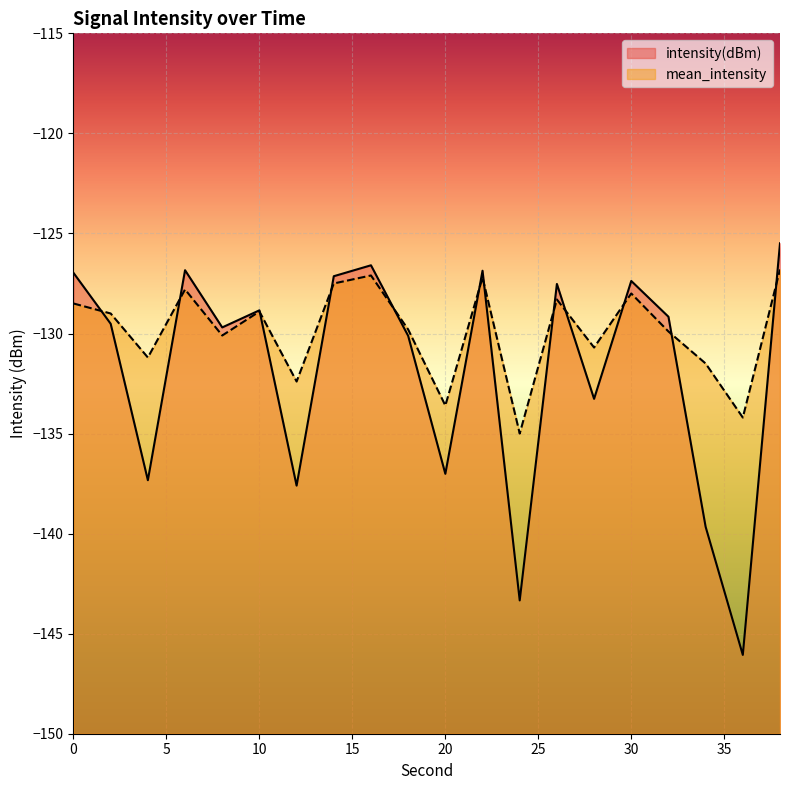

List the labels in order of mean_intensity value, smallest first.

24, 36, 20, 12, 34, 4, 28, 8, 32, 18, 2, 10, 0, 26, 30, 6, 14, 22, 16, 38